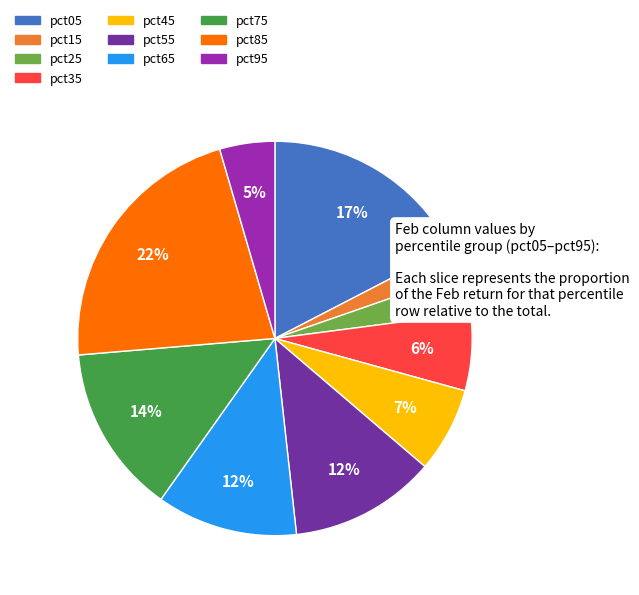

What is the largest slice in the pie chart?

pct85